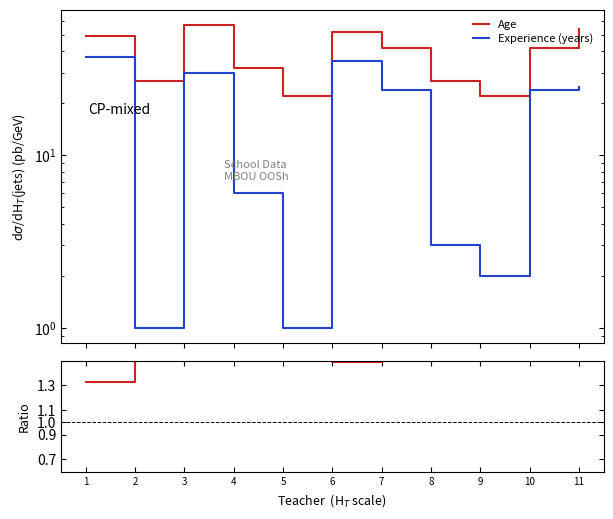

What is the difference between the second highest and minimum values in the Ratio series?

20.7